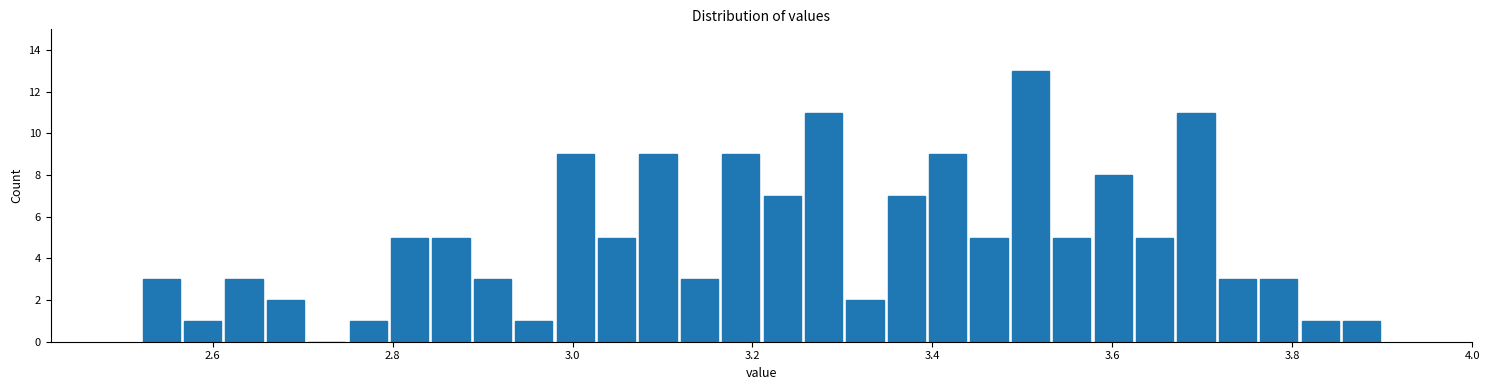

Read against the x-axis, roughly where is the centre of the tallest bar?

3.50